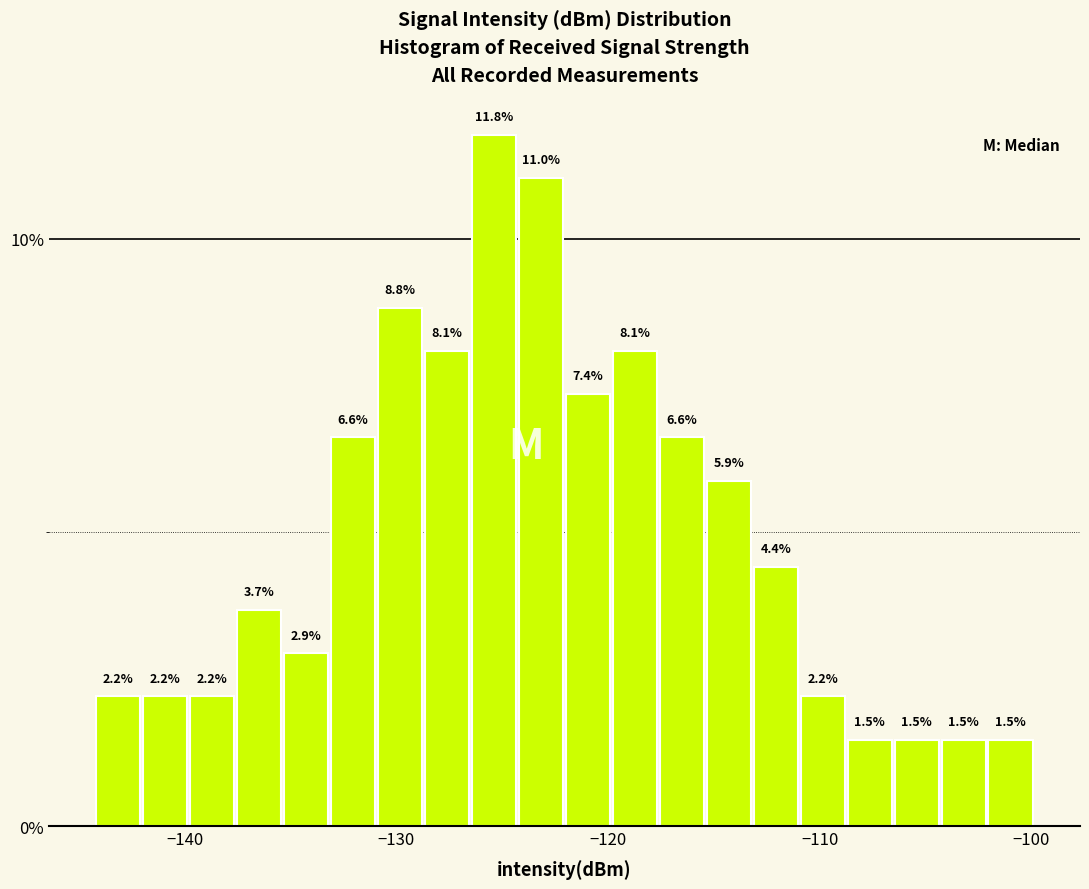

Read against the x-axis, roughly where is the centre of the tallest bar?

-125